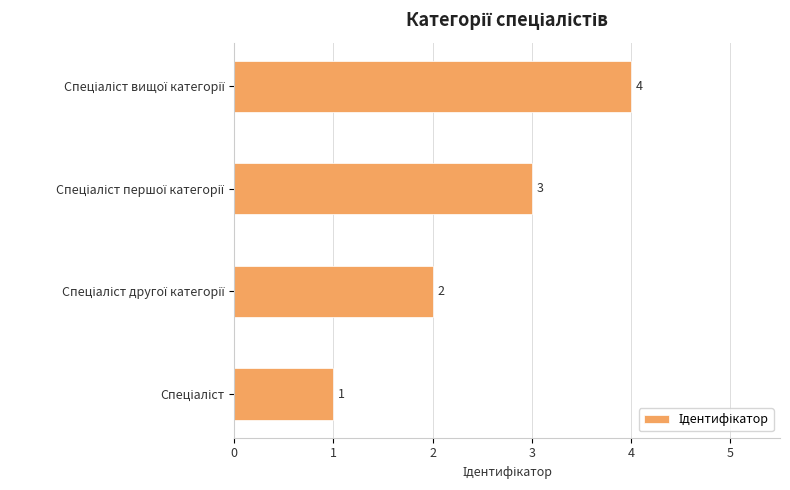

Count the values in the range 2 to 4.

3